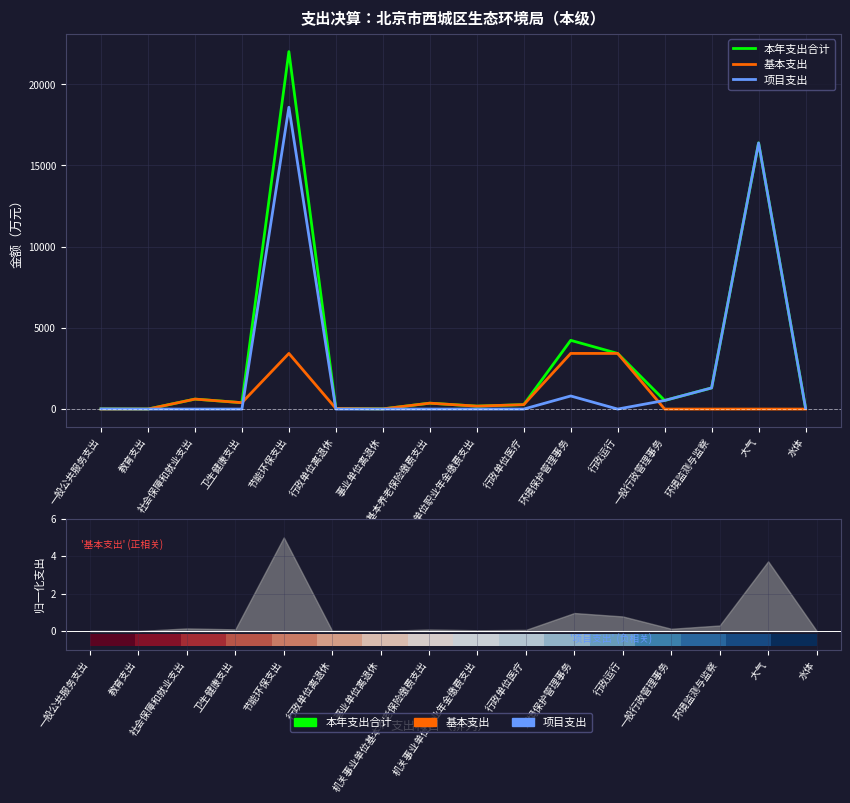

What is the difference between the highest and lowest values at 教育支出?

1.2